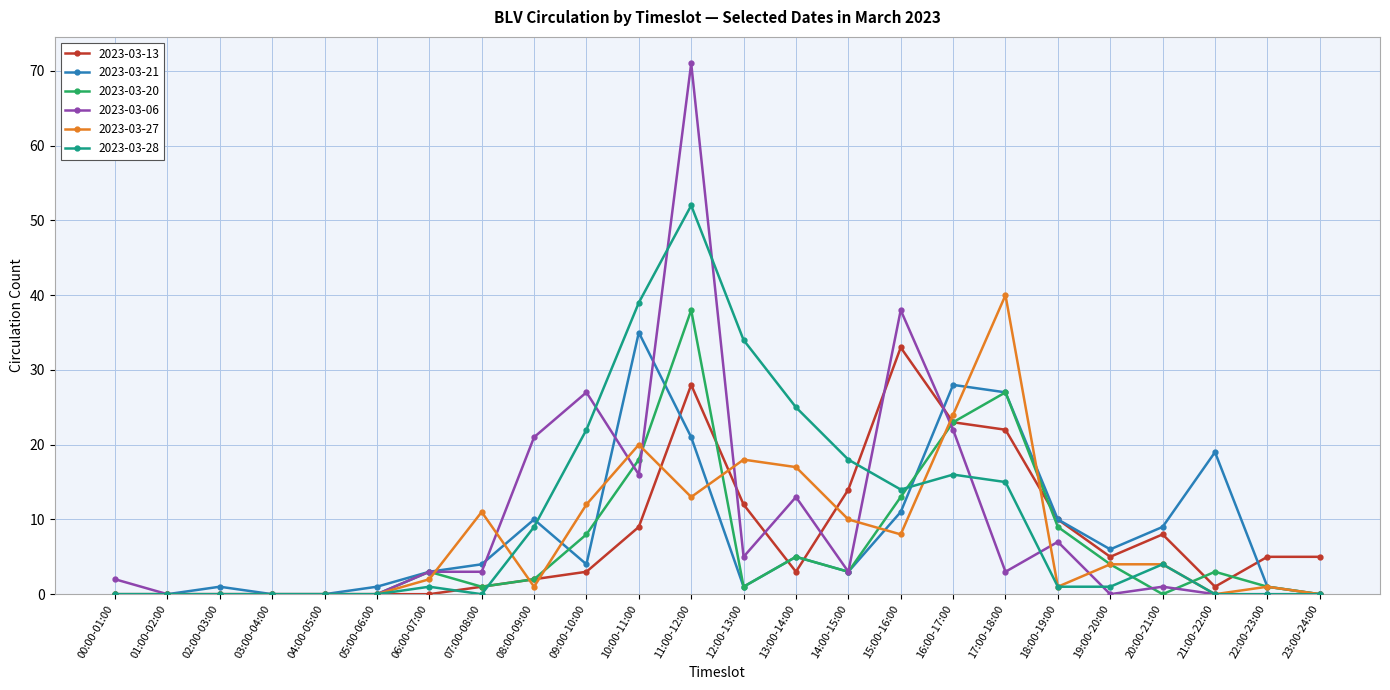

Rank the series by their maximum value, from lowest to highest.

2023-03-13, 2023-03-21, 2023-03-20, 2023-03-27, 2023-03-28, 2023-03-06